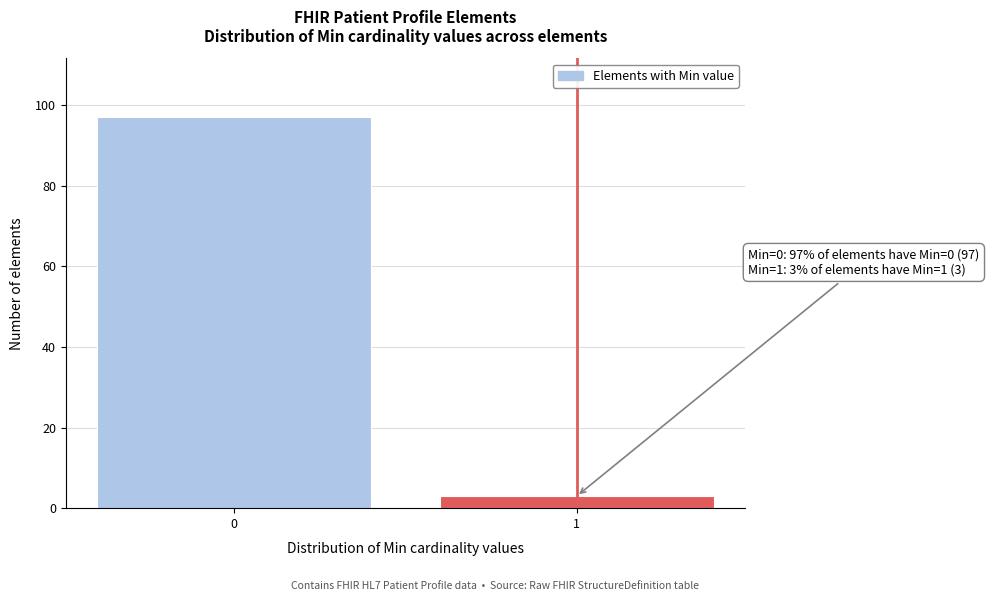

Reading right to left, list all the values displayed in this chart.

3	97